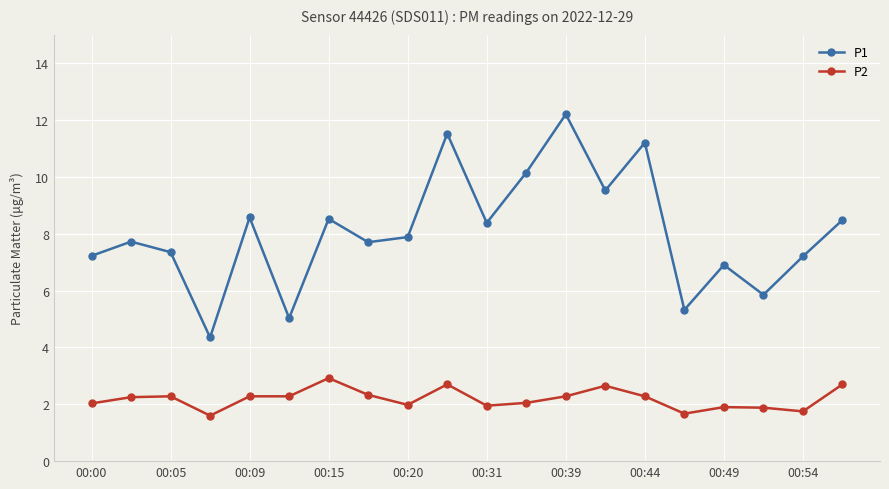

What is the maximum value shown in the chart?

12.2